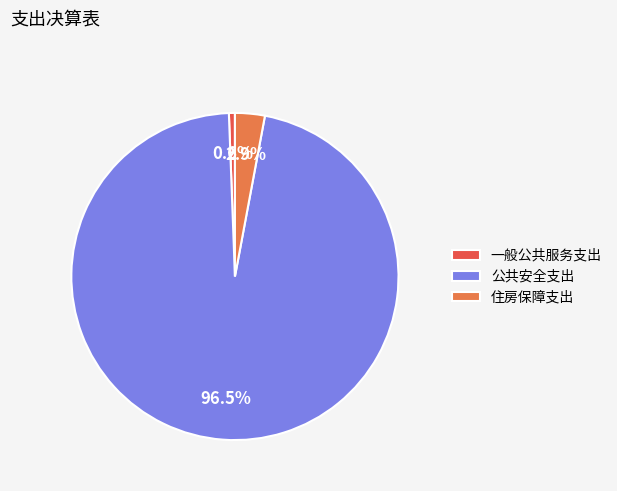

What is the majority slice?

公共安全支出